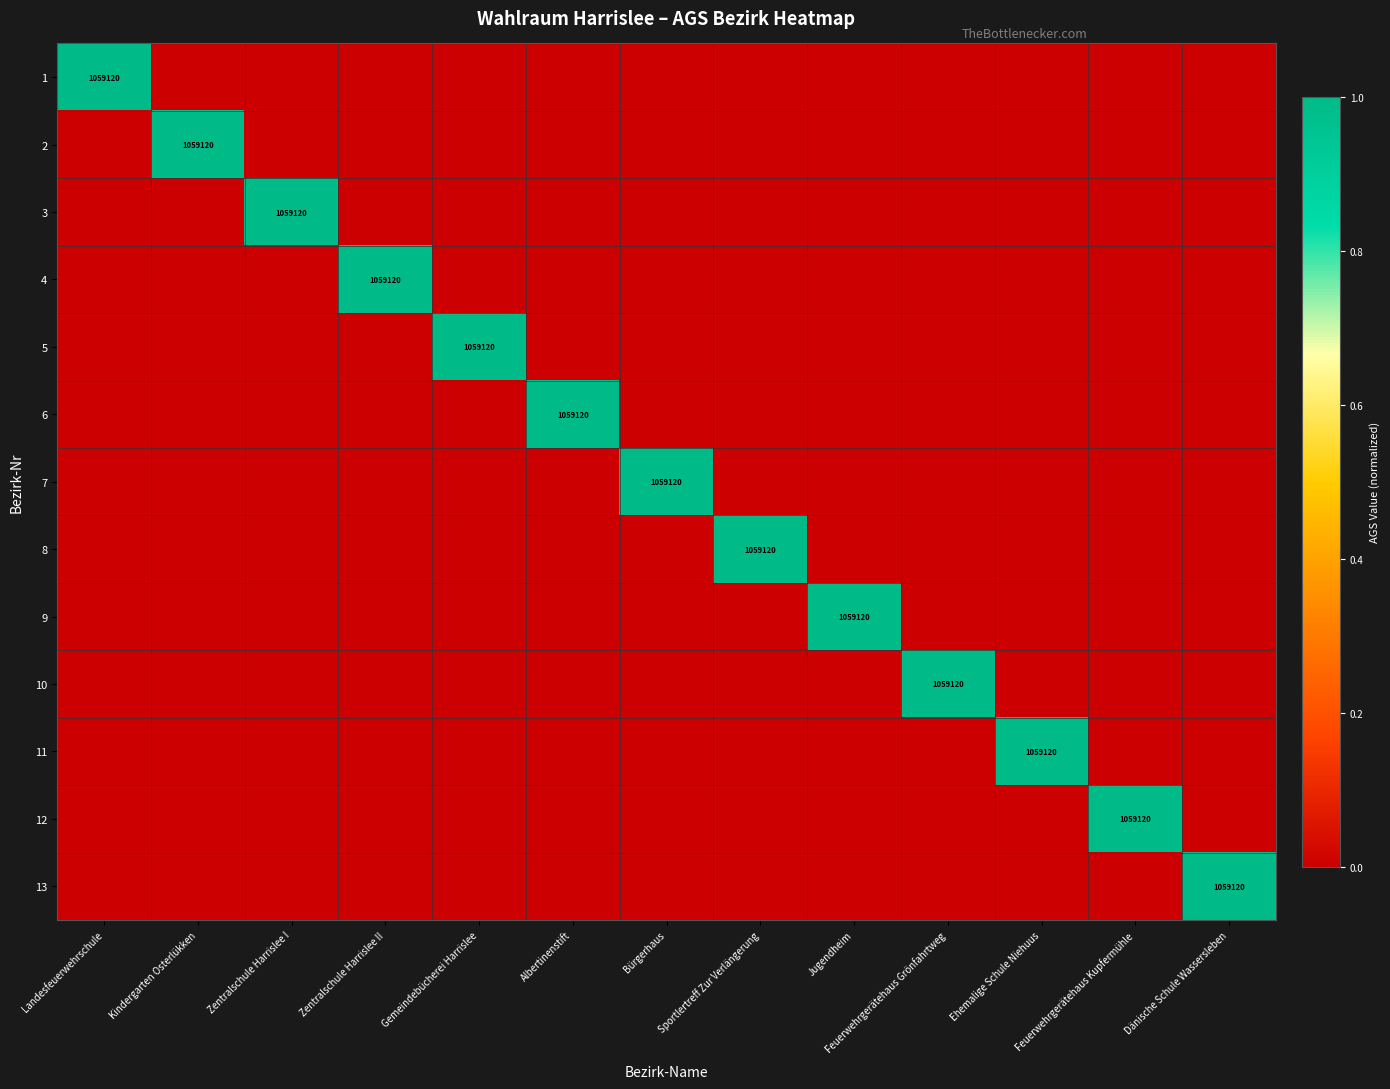

True or false: 5 has a value of 1059120 at Gemeindebücherei Harrislee.

True